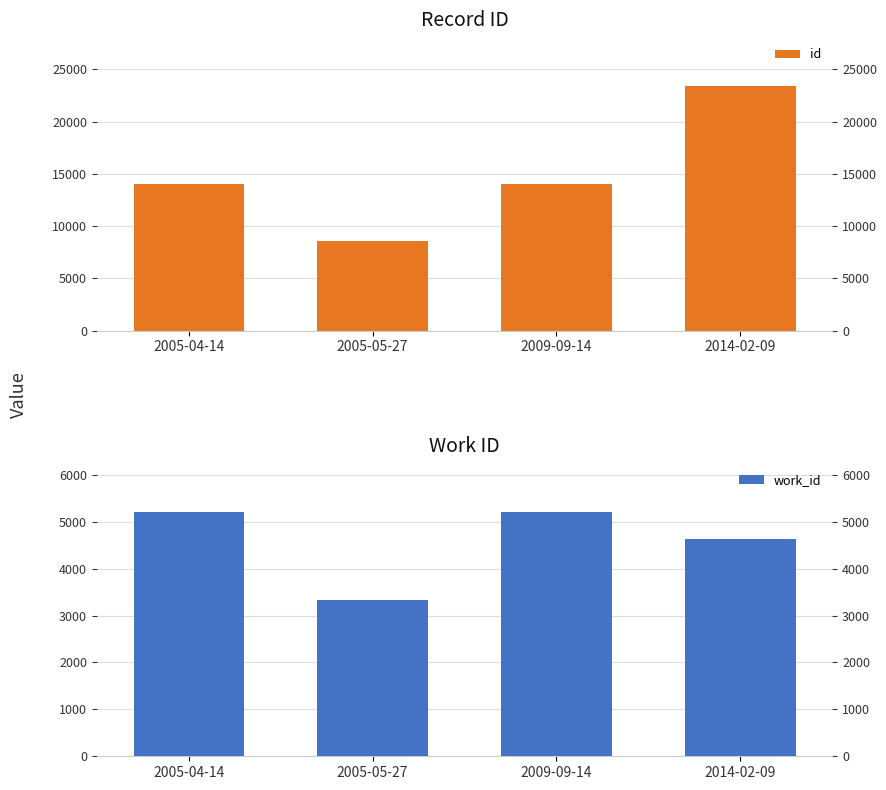

Is it true that id equals 23400 at 2014-02-09?

True